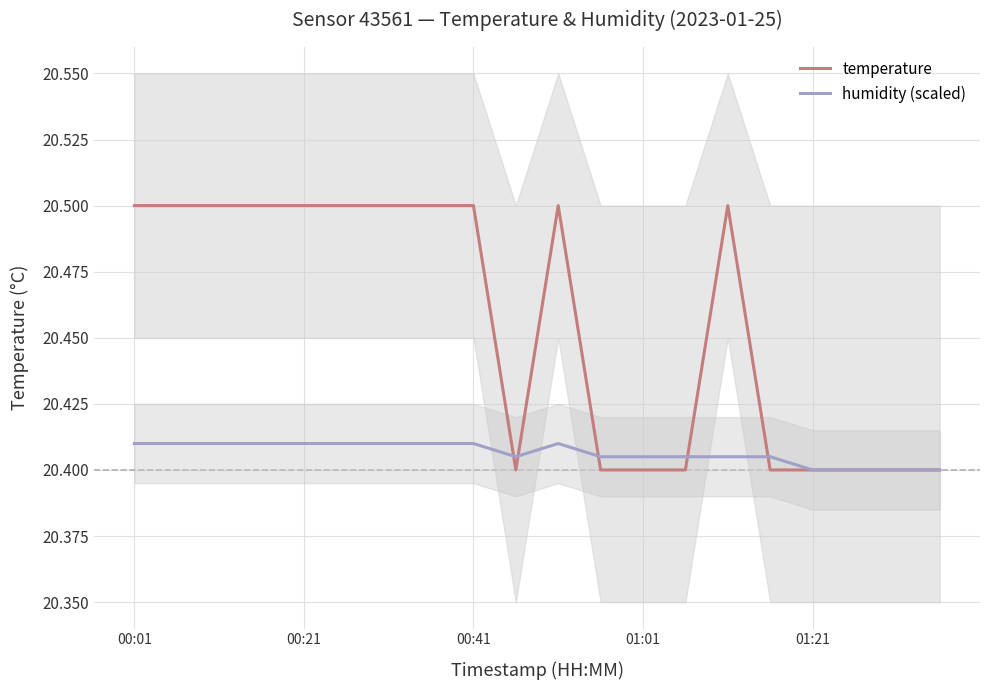

What is the sum of all temperature values?

409.1